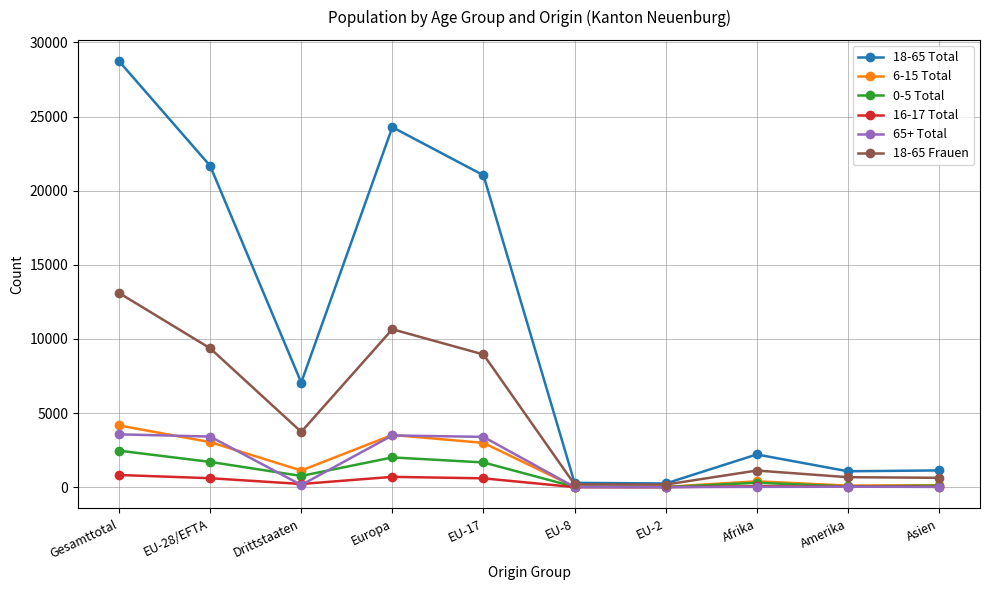

Is it true that 65+ Total equals 3415 at EU-28/EFTA?

True